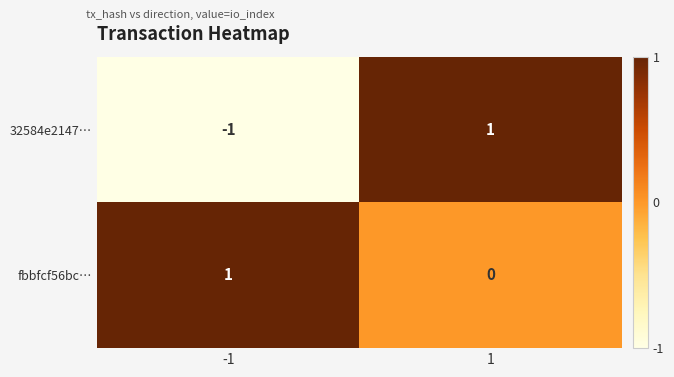

At how many categories does at least one series exceed 0?

2